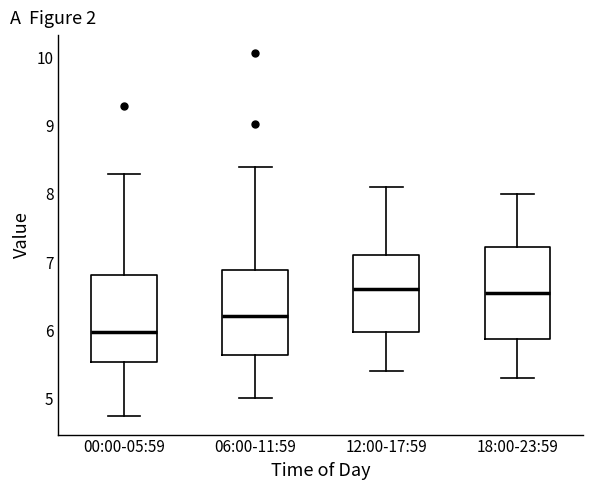

Reading left to right, transcribe this box plot: for each box, give where its median line is, the range the box spans, and where its two whiskers end, as read against the y-axis. The values are not printed on the chart, so give them approximately, as read against the axis.

00:00-05:59: median 6.0, box 5.5 to 6.8, whiskers 4.7 to 8.3
06:00-11:59: median 6.2, box 5.6 to 6.9, whiskers 5.0 to 8.4
12:00-17:59: median 6.6, box 6.0 to 7.1, whiskers 5.4 to 8.1
18:00-23:59: median 6.6, box 5.9 to 7.2, whiskers 5.3 to 8.0